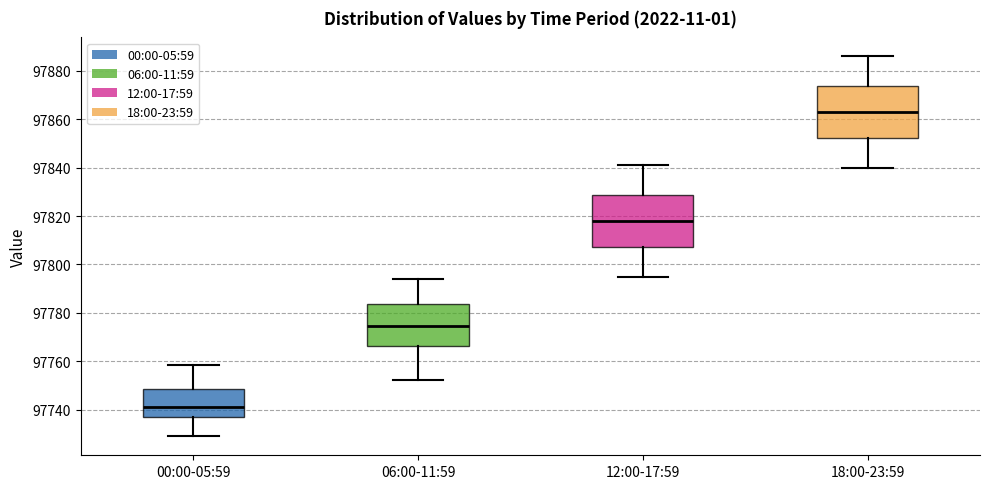

Where is the lower edge of the box for 06:00-11:59 on the y-axis? The values are not printed on the chart, so give them approximately, as read against the axis.

97766